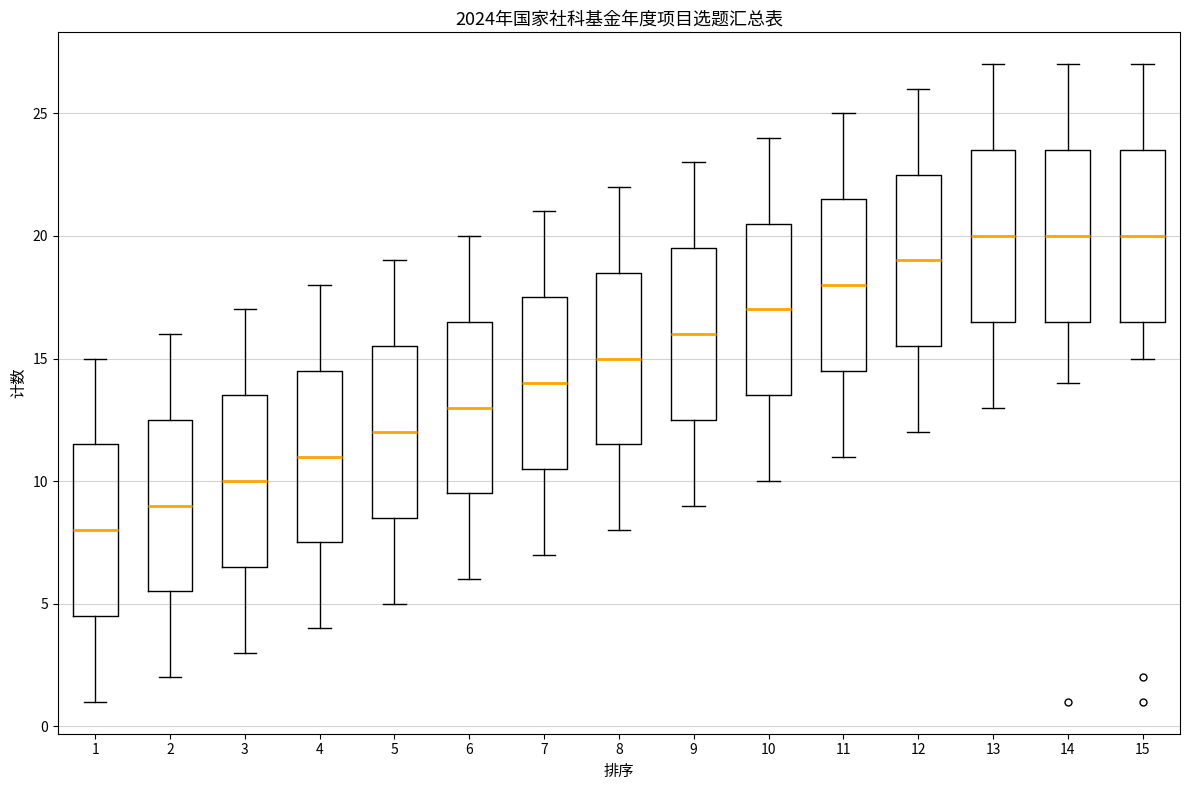

Which box has the lowest median line?

1